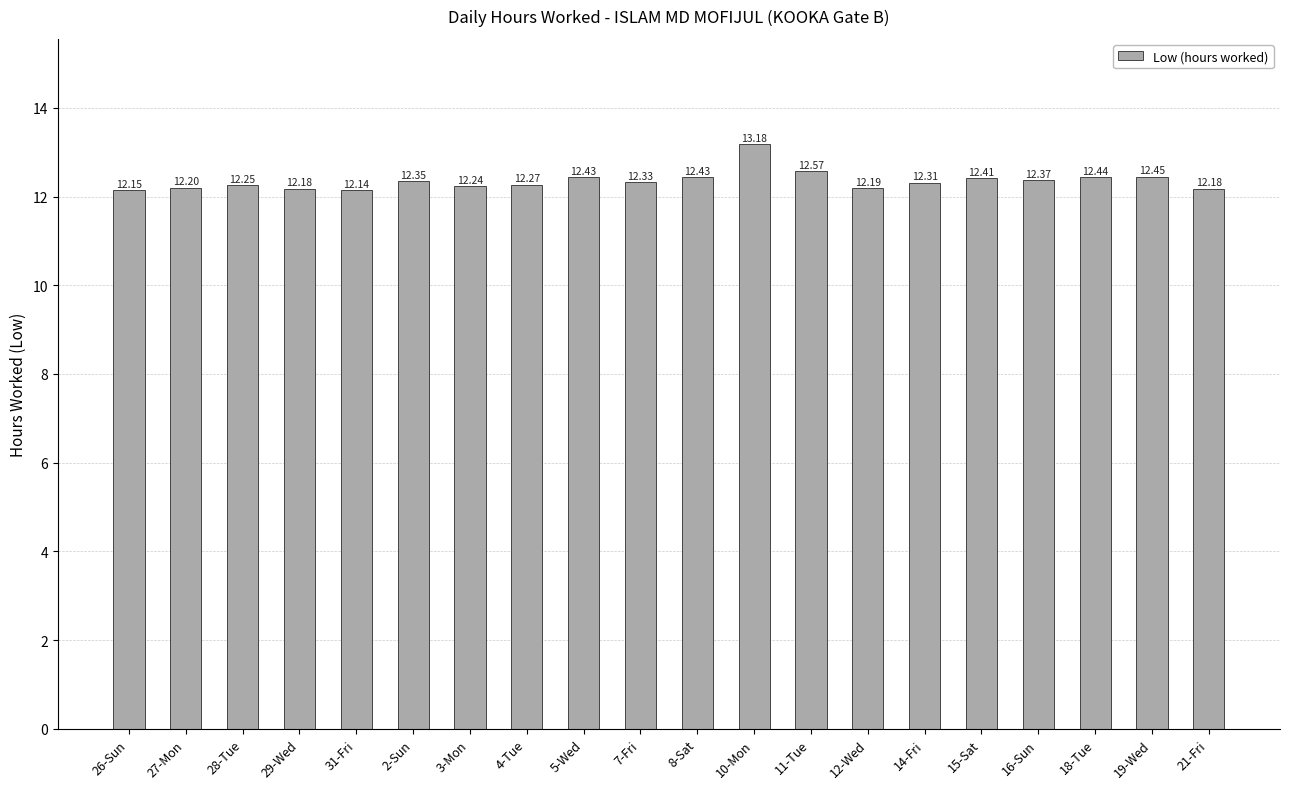

What is the average value?

12.4